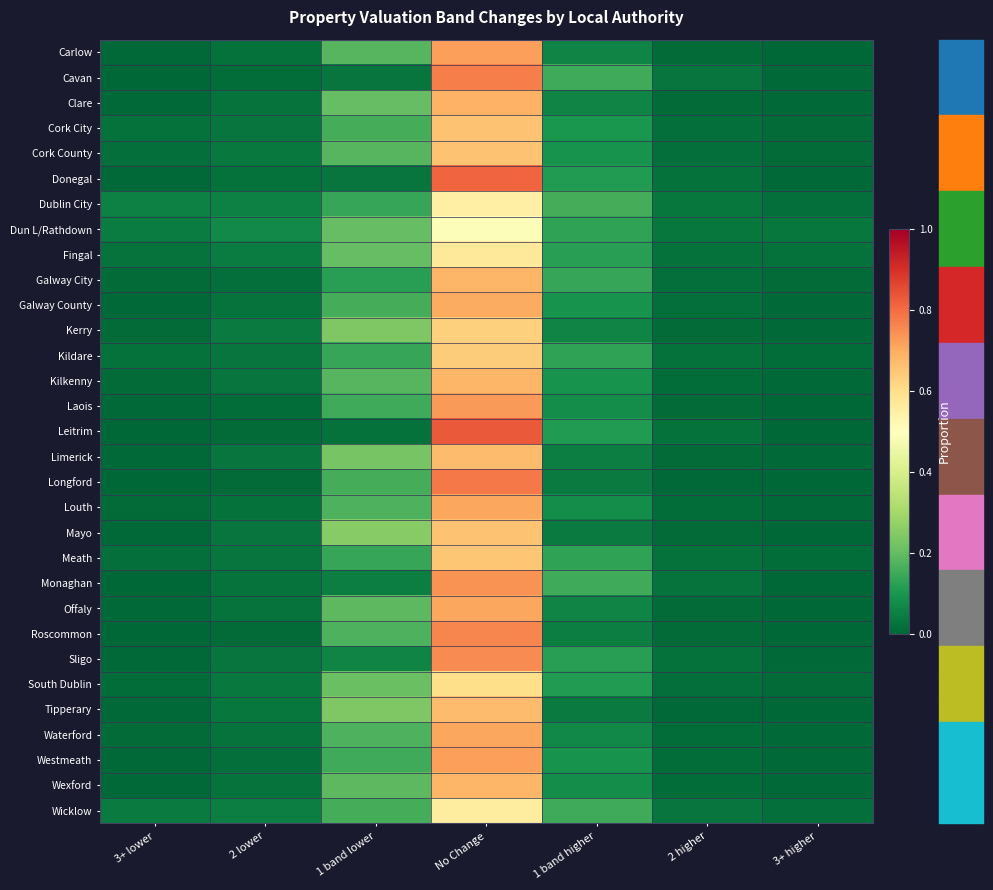

Count the number of data series in this chart.

31